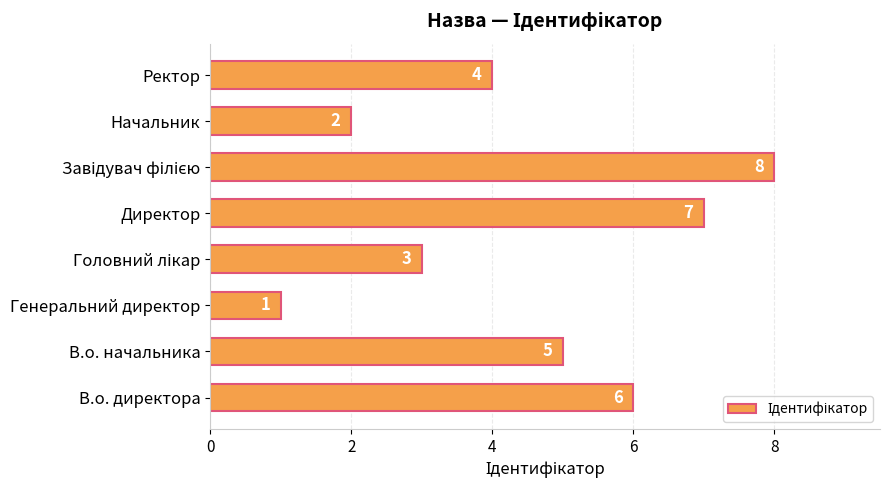

True or false: the data shows 2 at В.о. начальника.

False